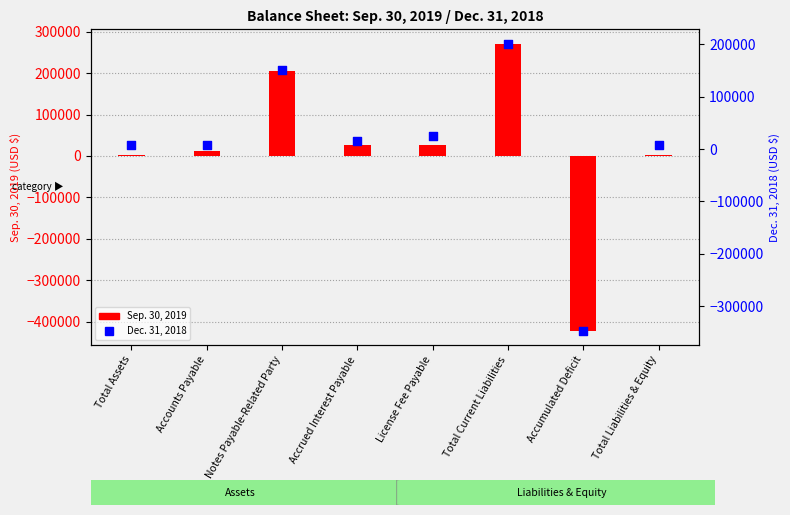

Which series has the largest Y range (max minus min)?

Sep. 30, 2019